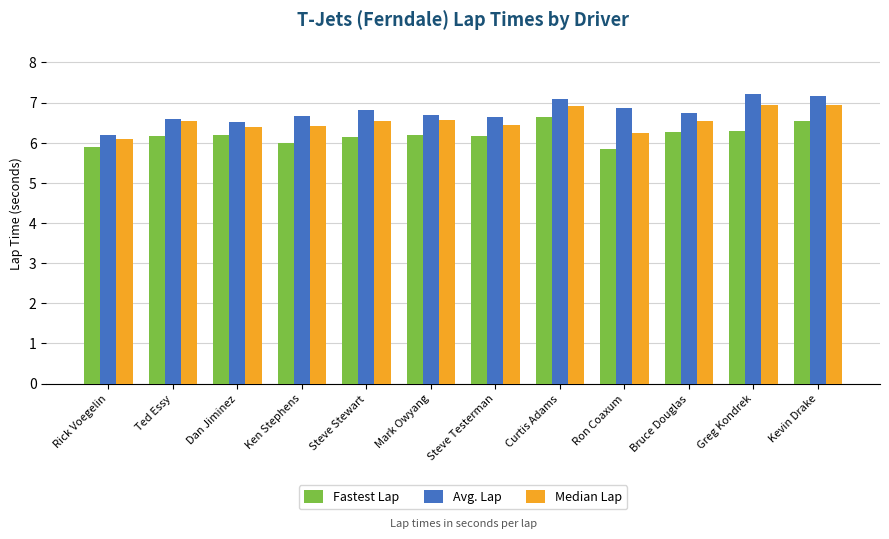

Is it true that Fastest Lap equals 2.7 at Mark Owyang?

False